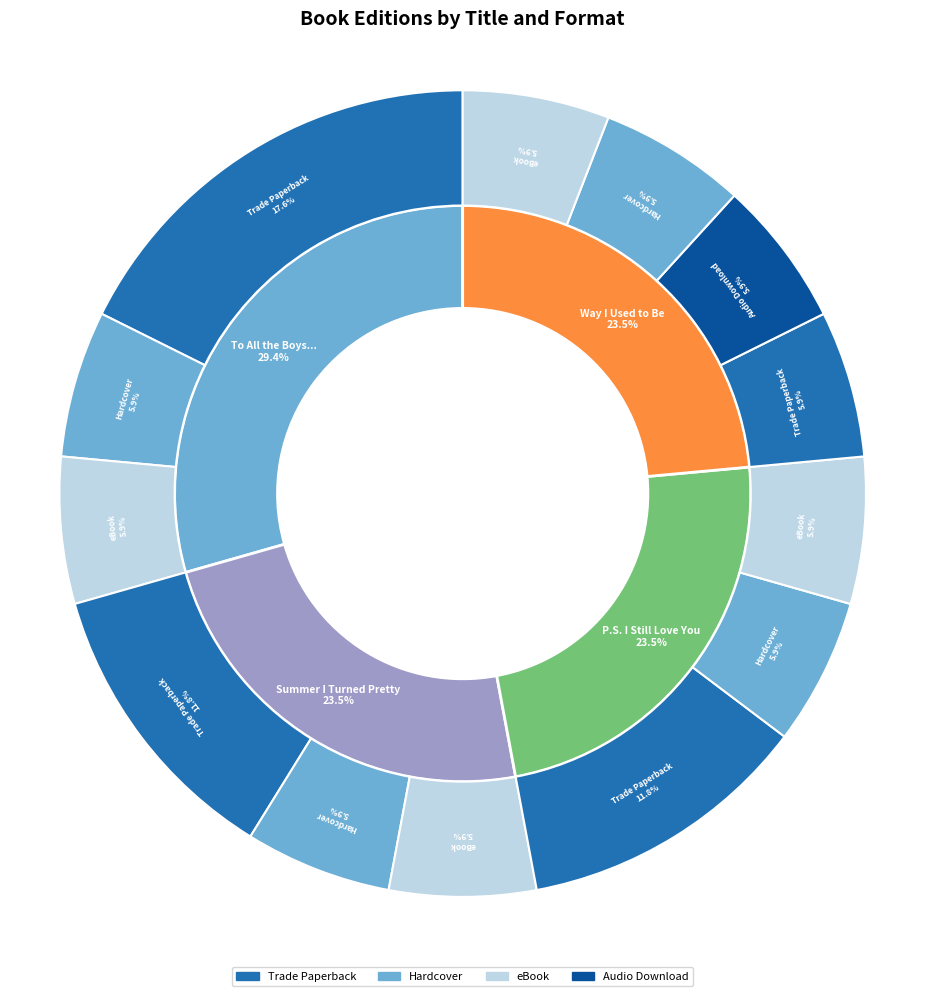

How many segments does this pie chart have?

4